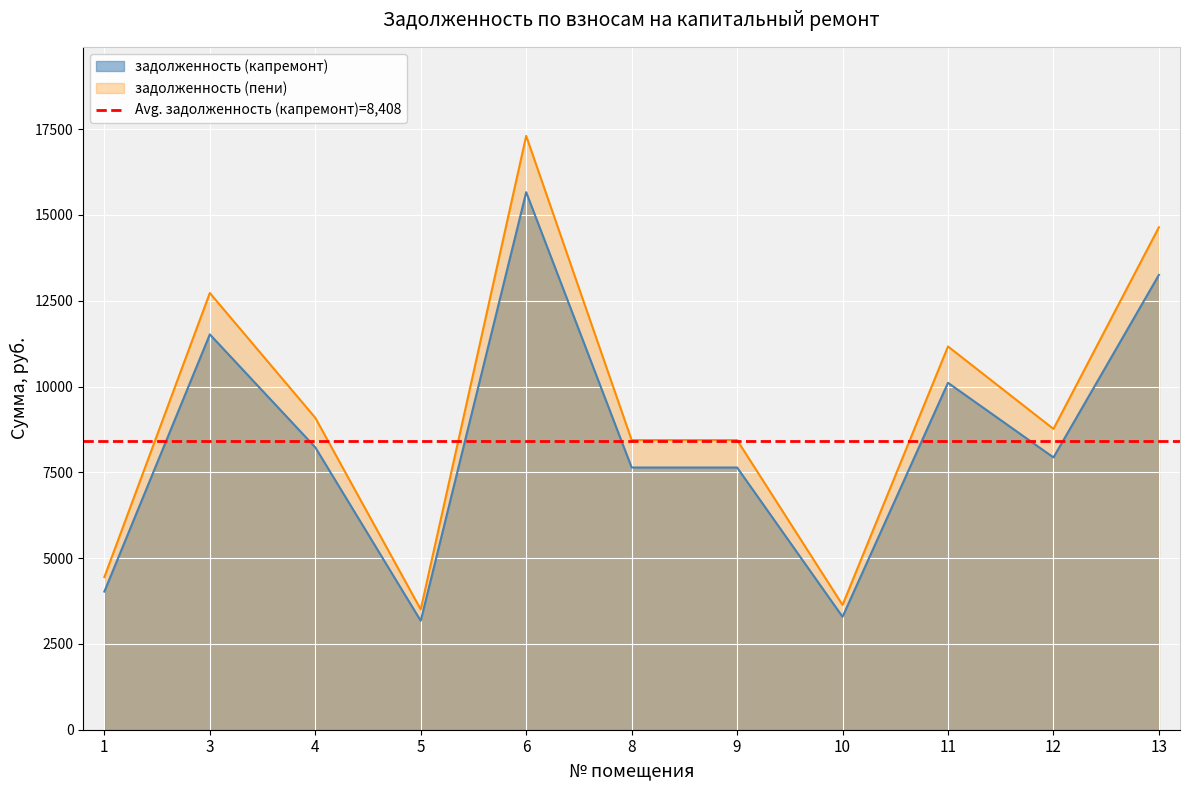

Which series changed the most between 6 and 8?

задолженность (пени)